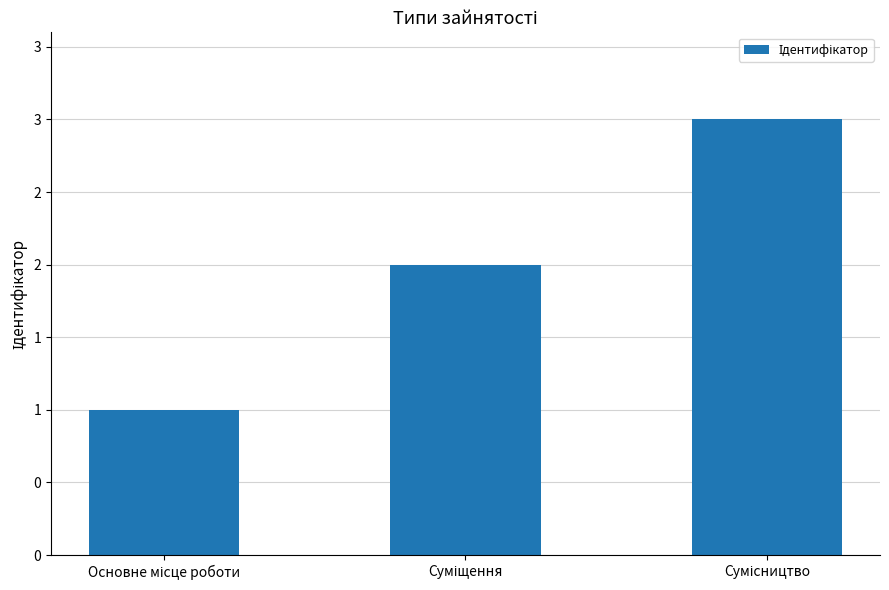

Which has a higher value, Сумісництво or Суміщення?

Сумісництво